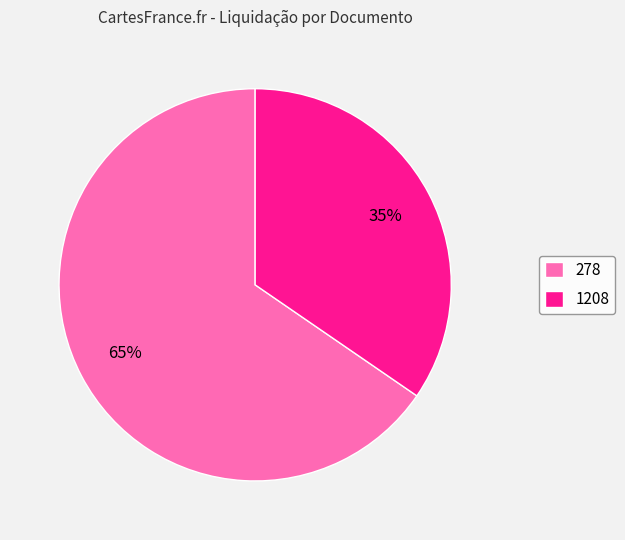

Is the sum of 1208 and 278 greater than half?

Yes